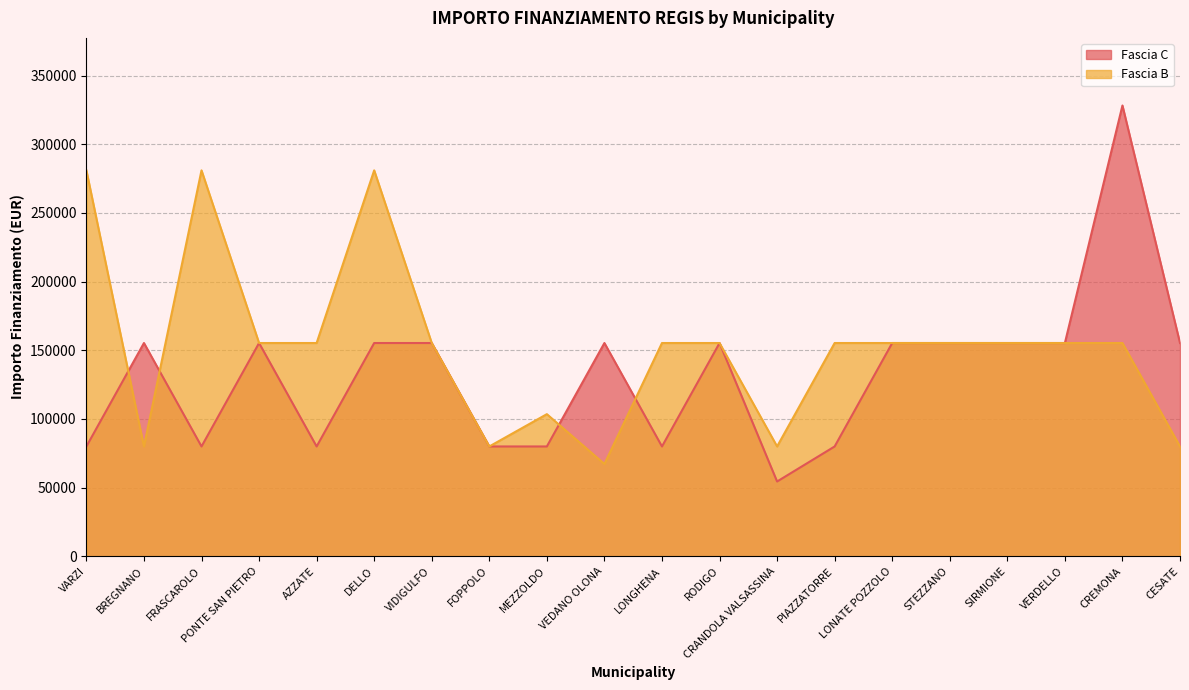

At which label is Fascia C closest to 191286?

BREGNANO